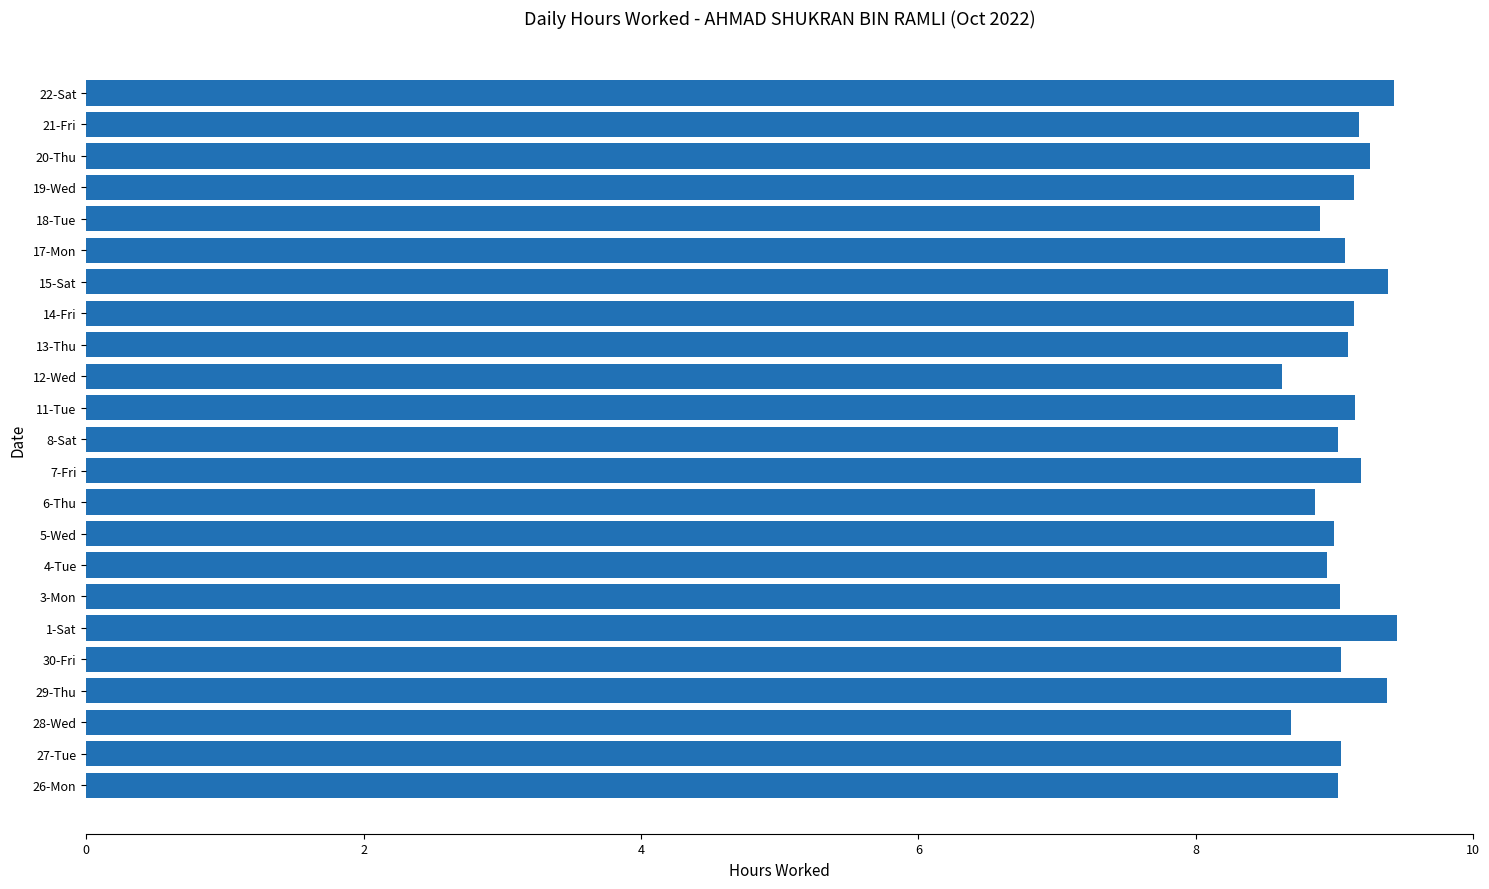

Count the number of categories in the chart.

23